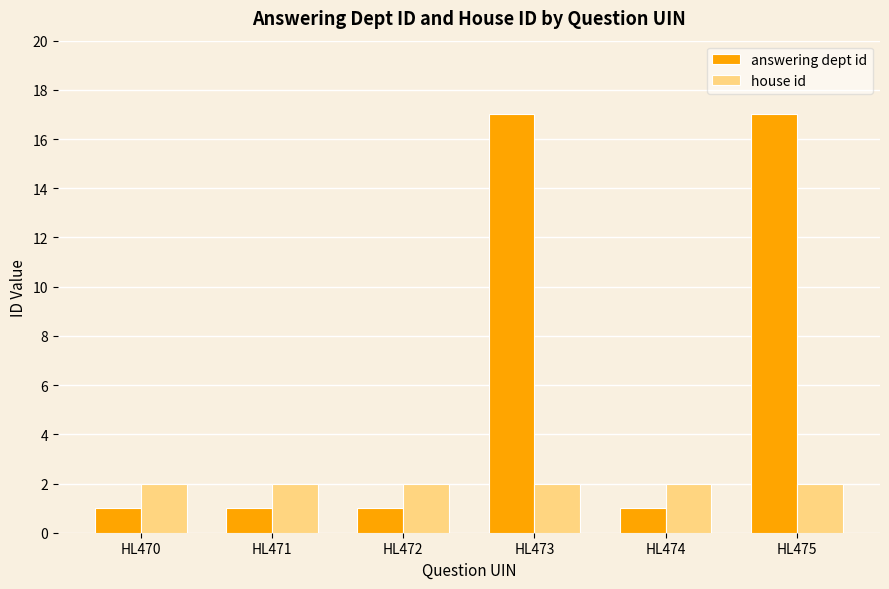

How many answering dept id values are between 1 and 17?

6